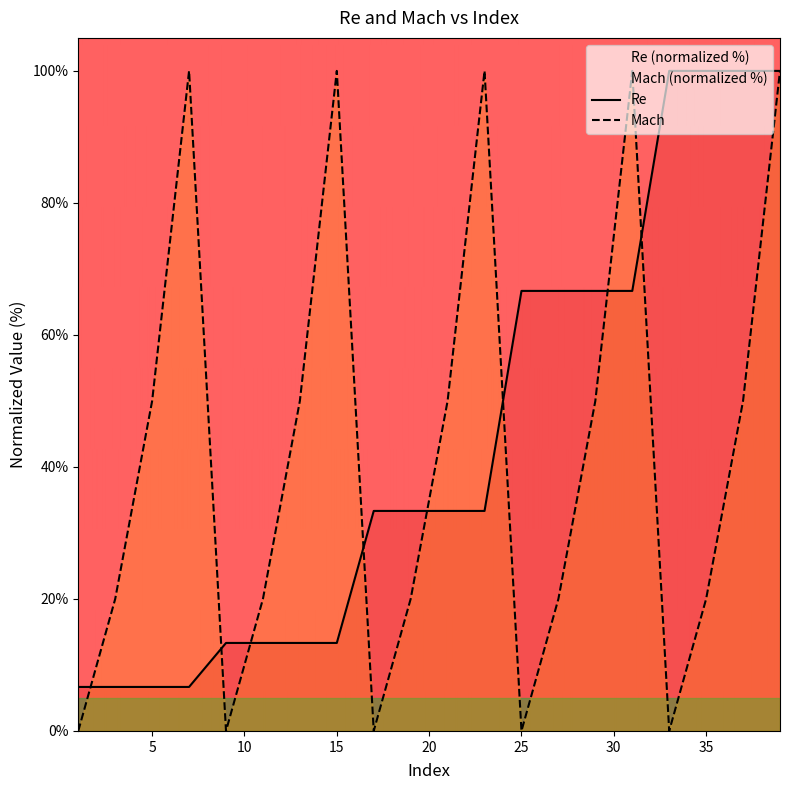

How many series are shown in this chart?

2